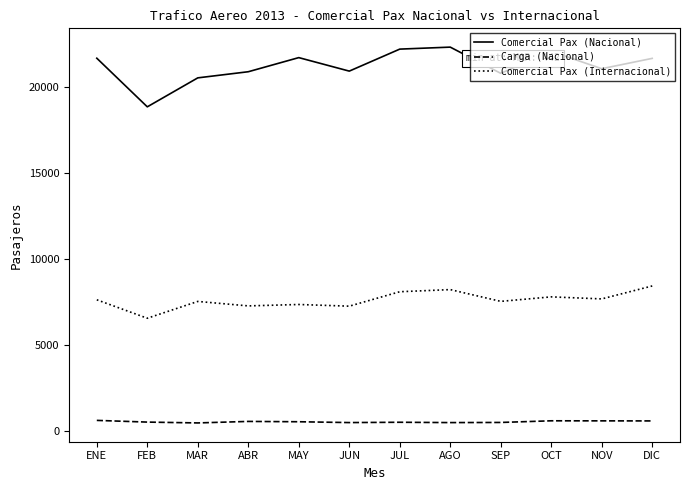

Which series has the largest total across all categories?

Comercial Pax (Nacional)